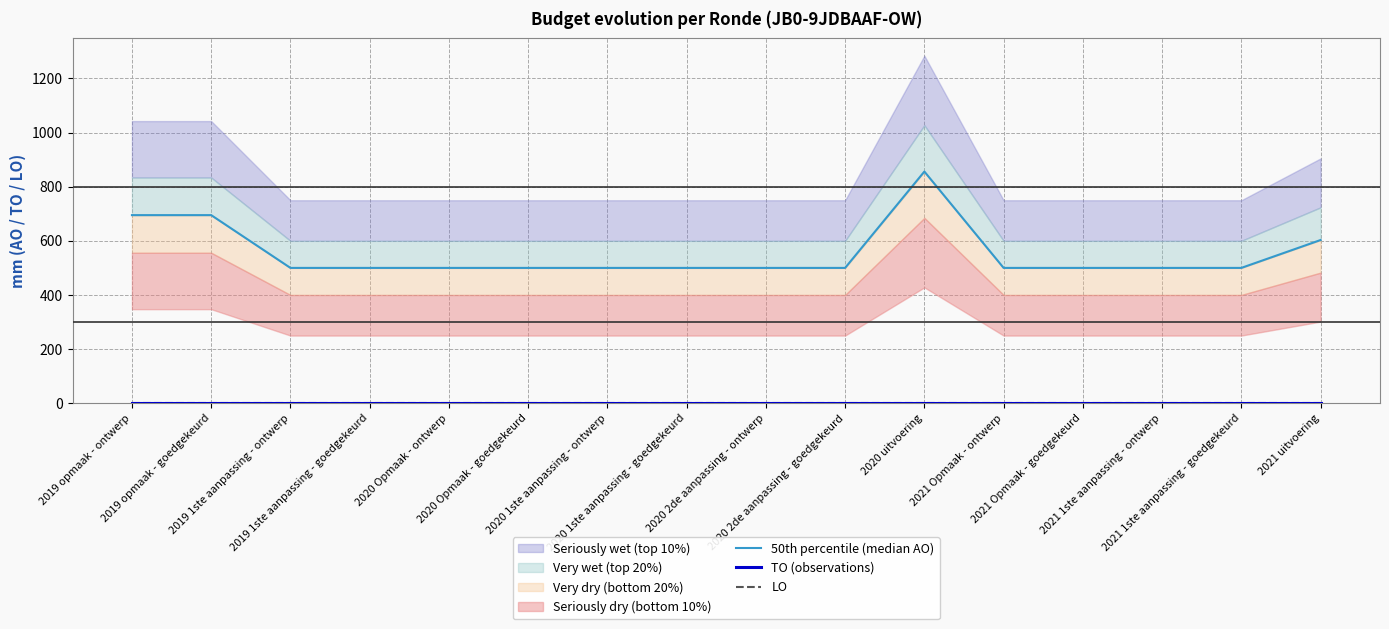

True or false: TO (observations) and 50th percentile (median AO) cross at least once.

False